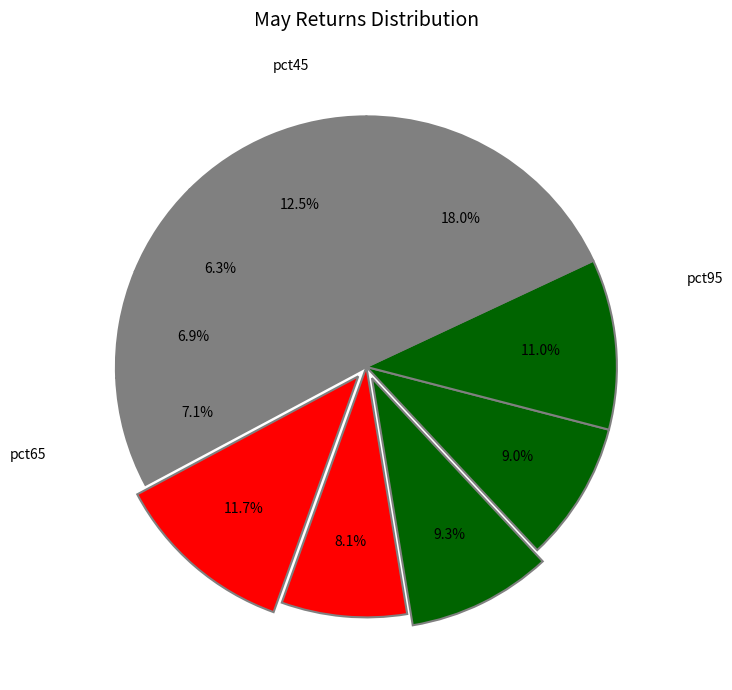

How many segments does this pie chart have?

10